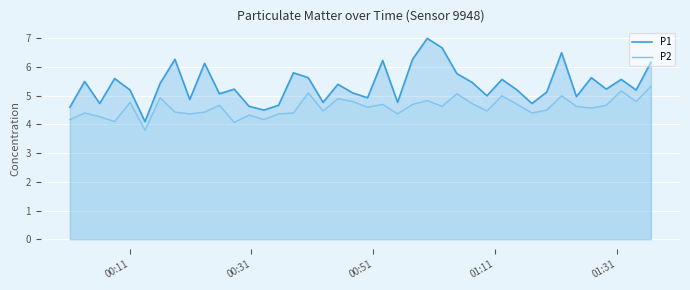

True or false: P1 and P2 intersect in this chart.

False